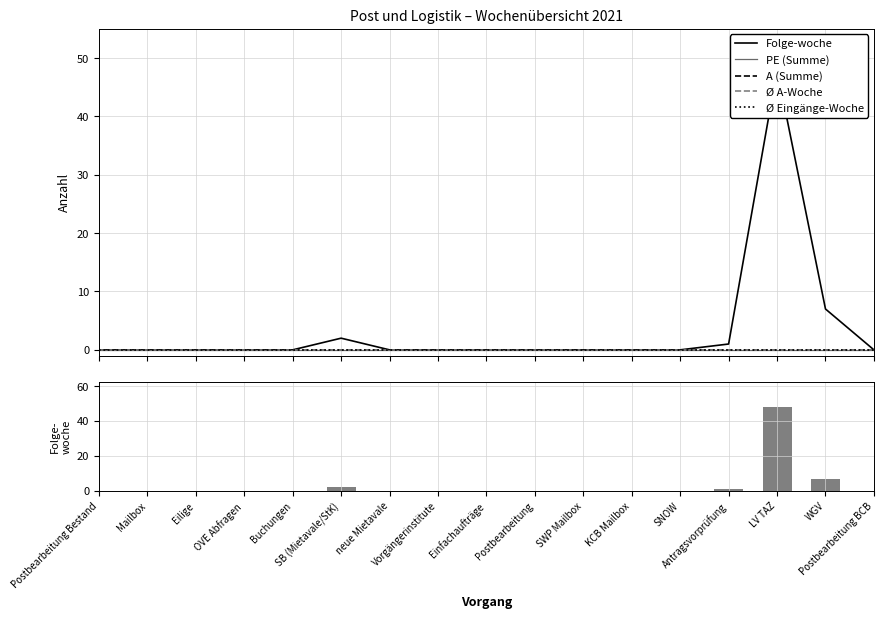

How many groups of bars are there?

17